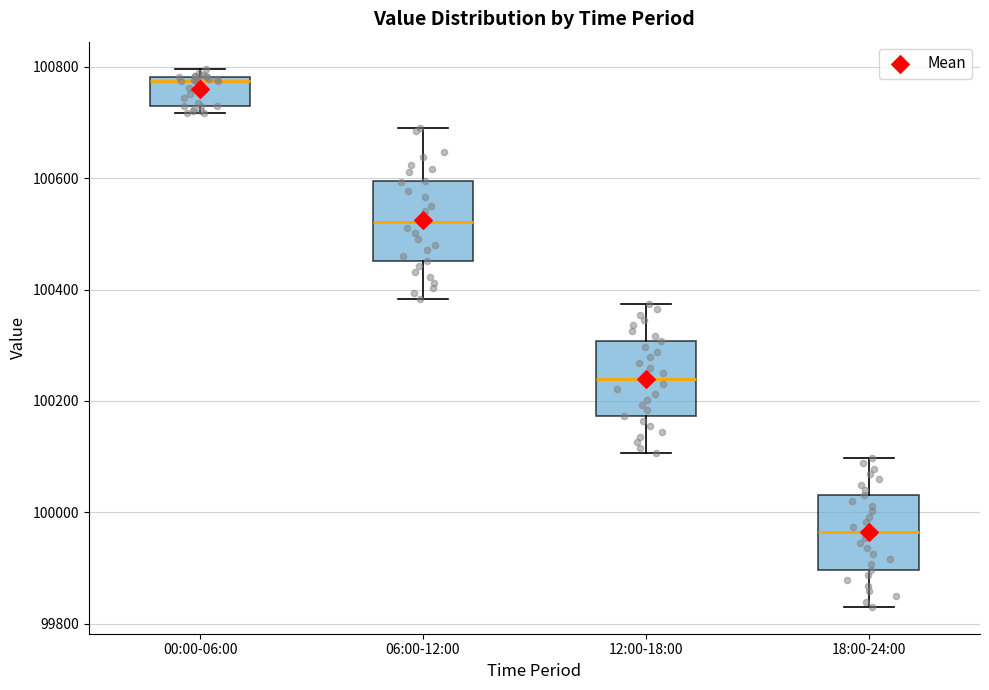

Reading left to right, read every box against the y-axis: the position of its median line, the range the box covers, and the ends of its whiskers. The values are not printed on the chart, so give them approximately, as read against the axis.

00:00-06:00: median 100780 (just below the box's upper edge), box 100720 to 100780, whiskers 100720 (just below the box's lower edge) to 100800
06:00-12:00: median 100520, box 100460 to 100600, whiskers 100380 to 100680
12:00-18:00: median 100240, box 100180 to 100300, whiskers 100100 to 100380
18:00-24:00: median 99960, box 99900 to 100040, whiskers 99840 to 100100